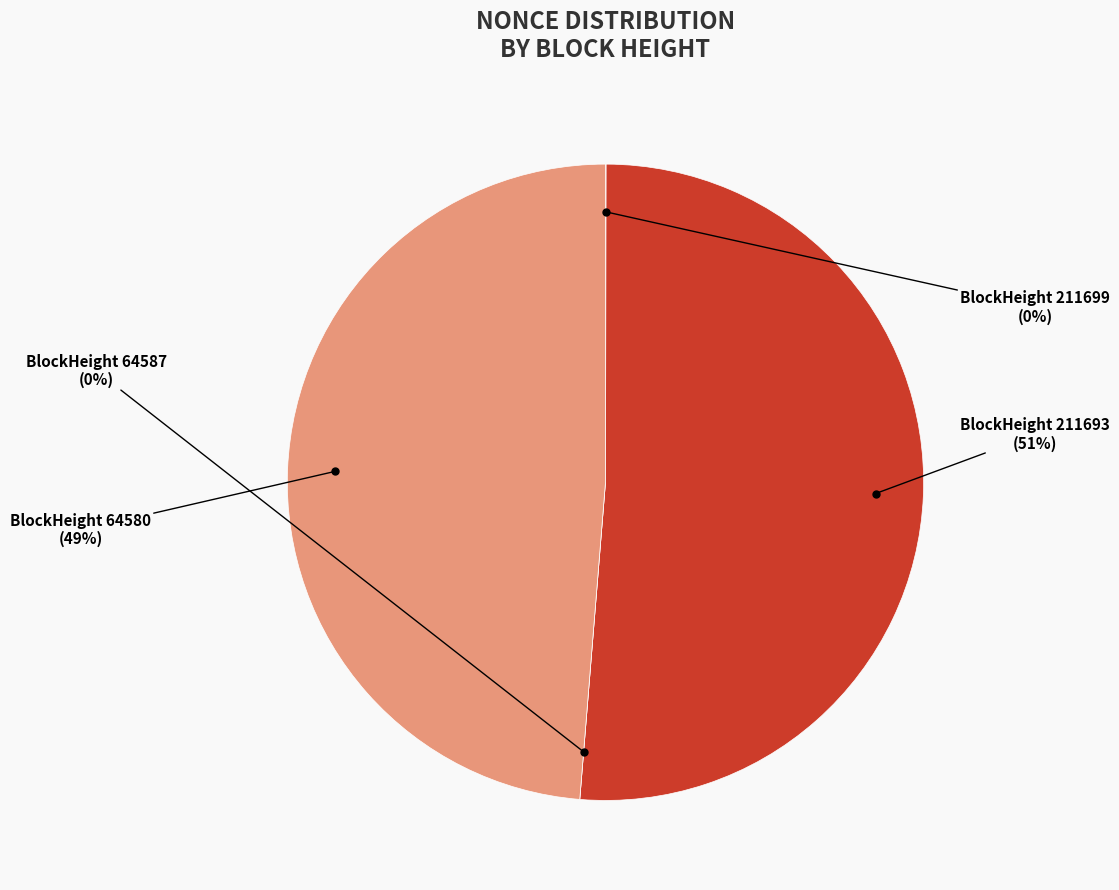

What is the largest slice in the pie chart?

211693